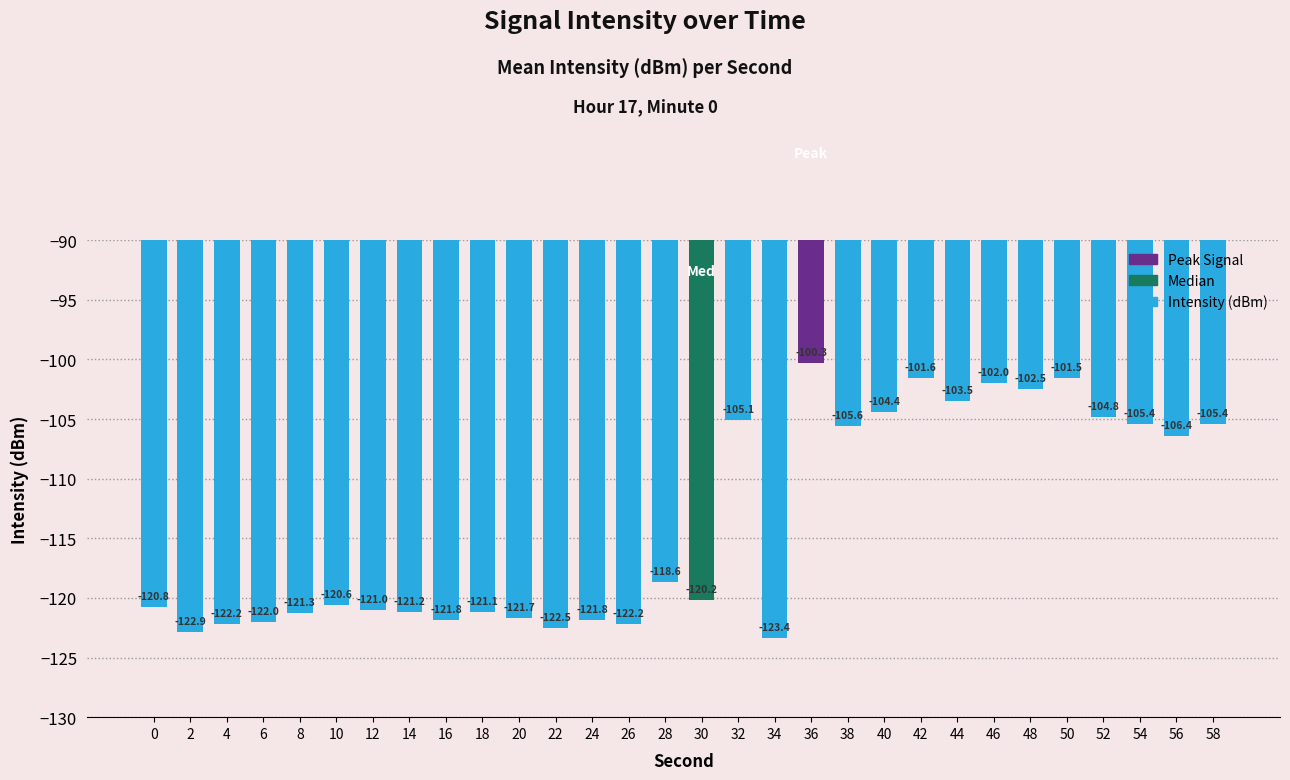

What is the approximate value at 6?

-122.0